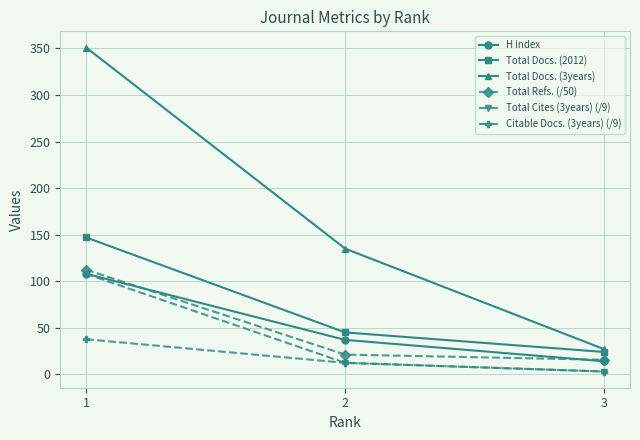

Reading left to right, list all the values displayed in this chart.

H index: 108.0	37.0	14.0
Total Docs. (2012): 147.0	45.0	24.0
Total Docs. (3years): 351.0	135.0	27.0
Total Refs. (/50): 112.3	21.2	15.6
Total Cites (3years) (/9): 107.9	12.3	3.0
Citable Docs. (3years) (/9): 37.7	12.3	3.0